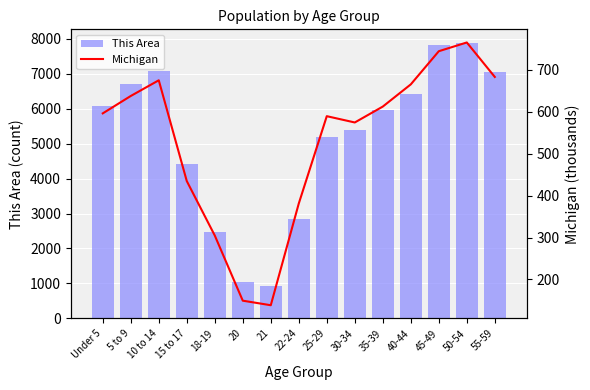

What position from the right is 25-29?

7